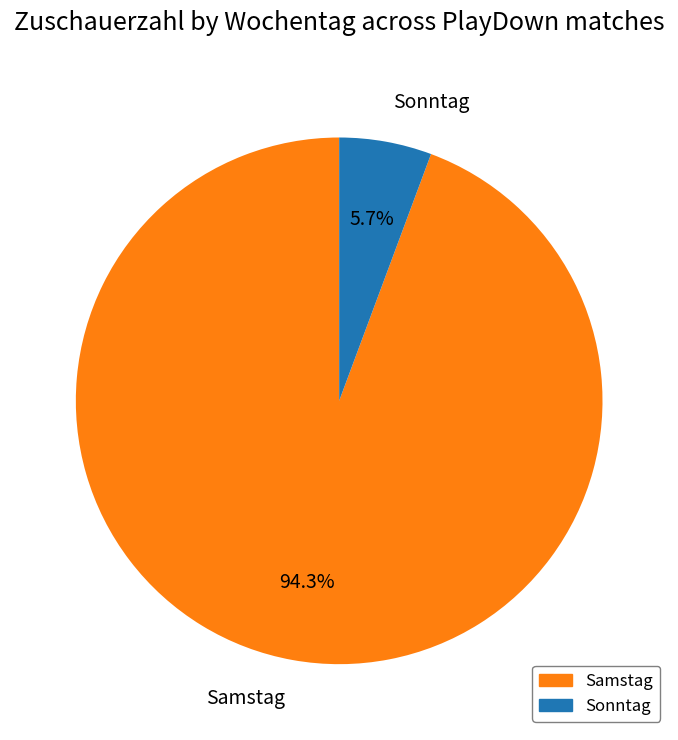

Which has a higher value, Sonntag or Samstag?

Samstag